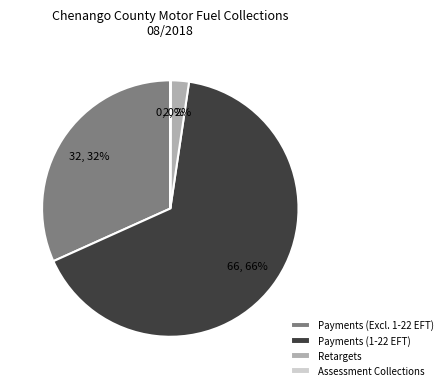

To the nearest percent, what is the difference between the largest and smallest slice percentages?

66%